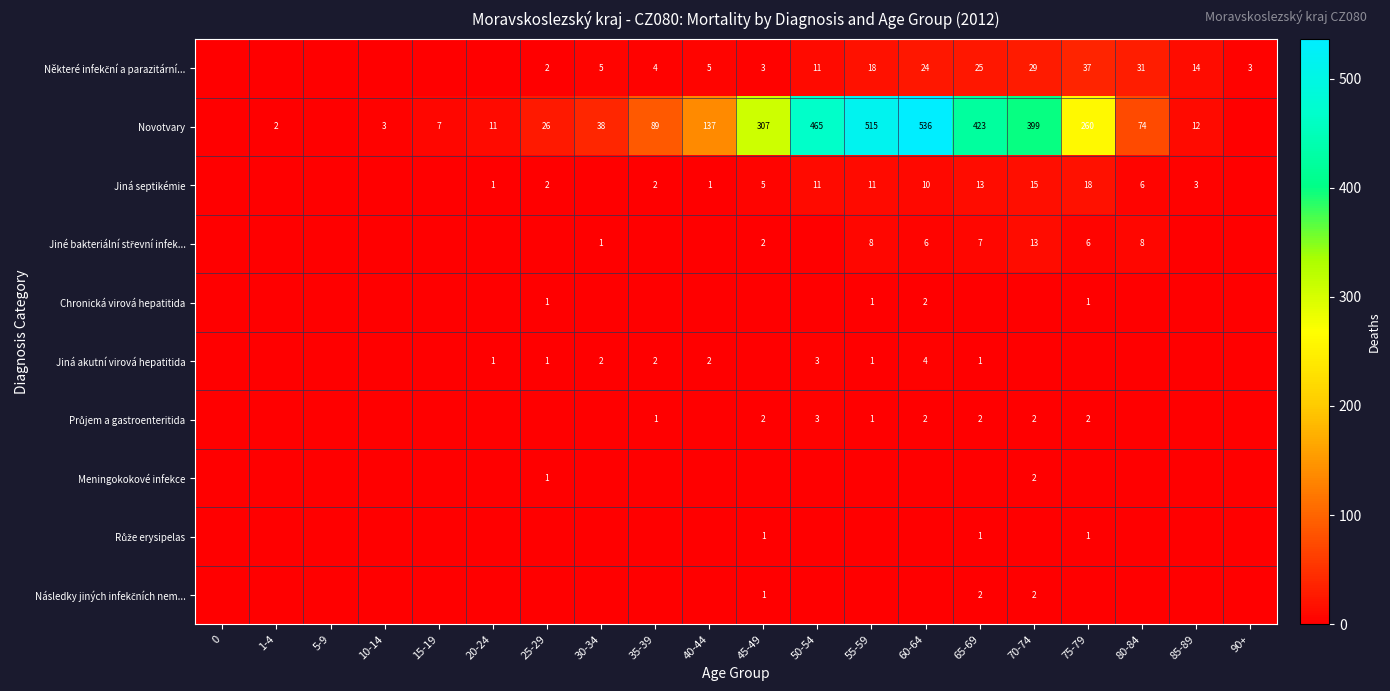

Is it true that Novotvary equals 455 at 75-79?

False